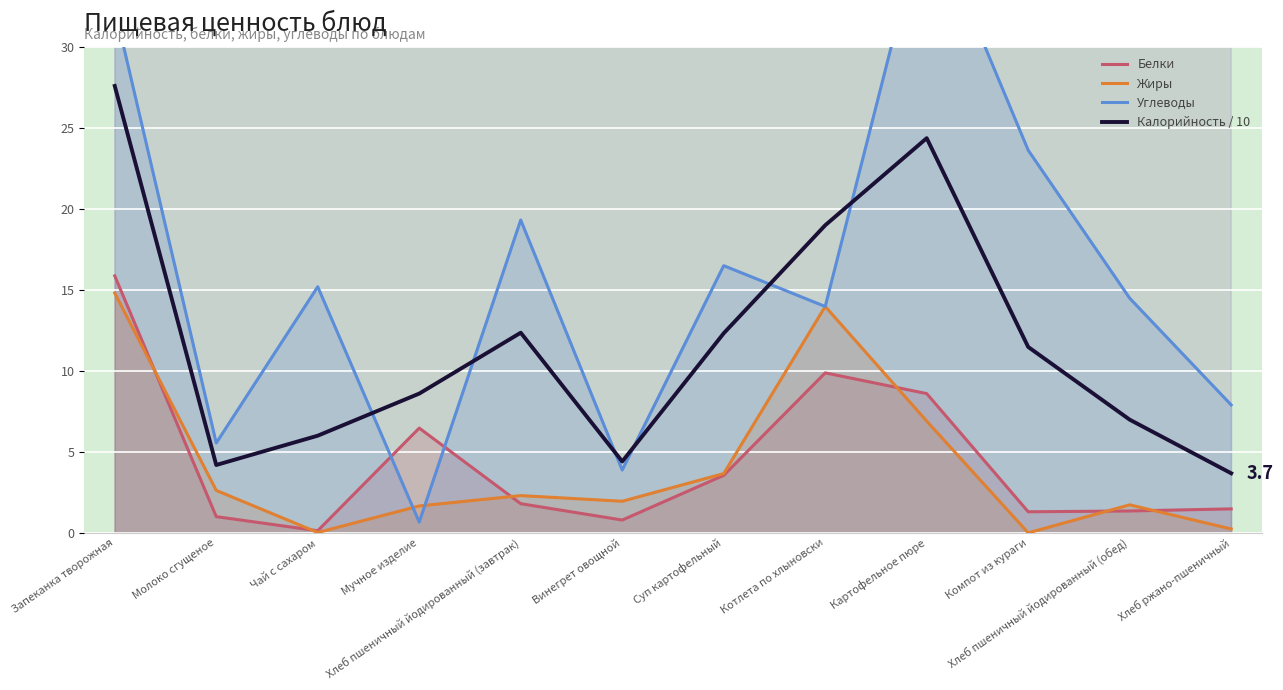

True or false: Углеводы has a value of 38.6 at Картофельное пюре.

True